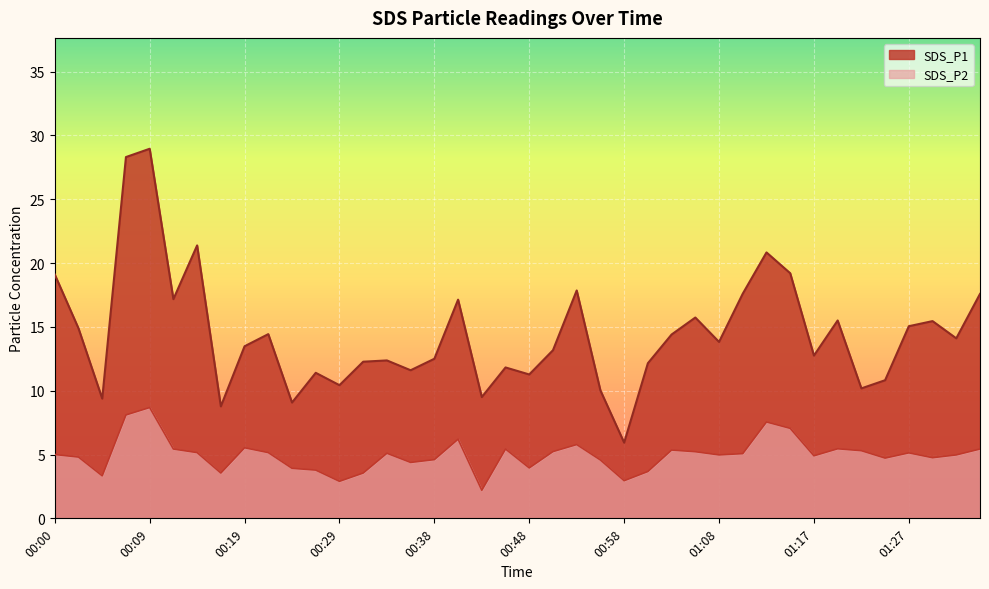

What is the difference between the maximum and minimum values in the SDS_P2 series?

6.5